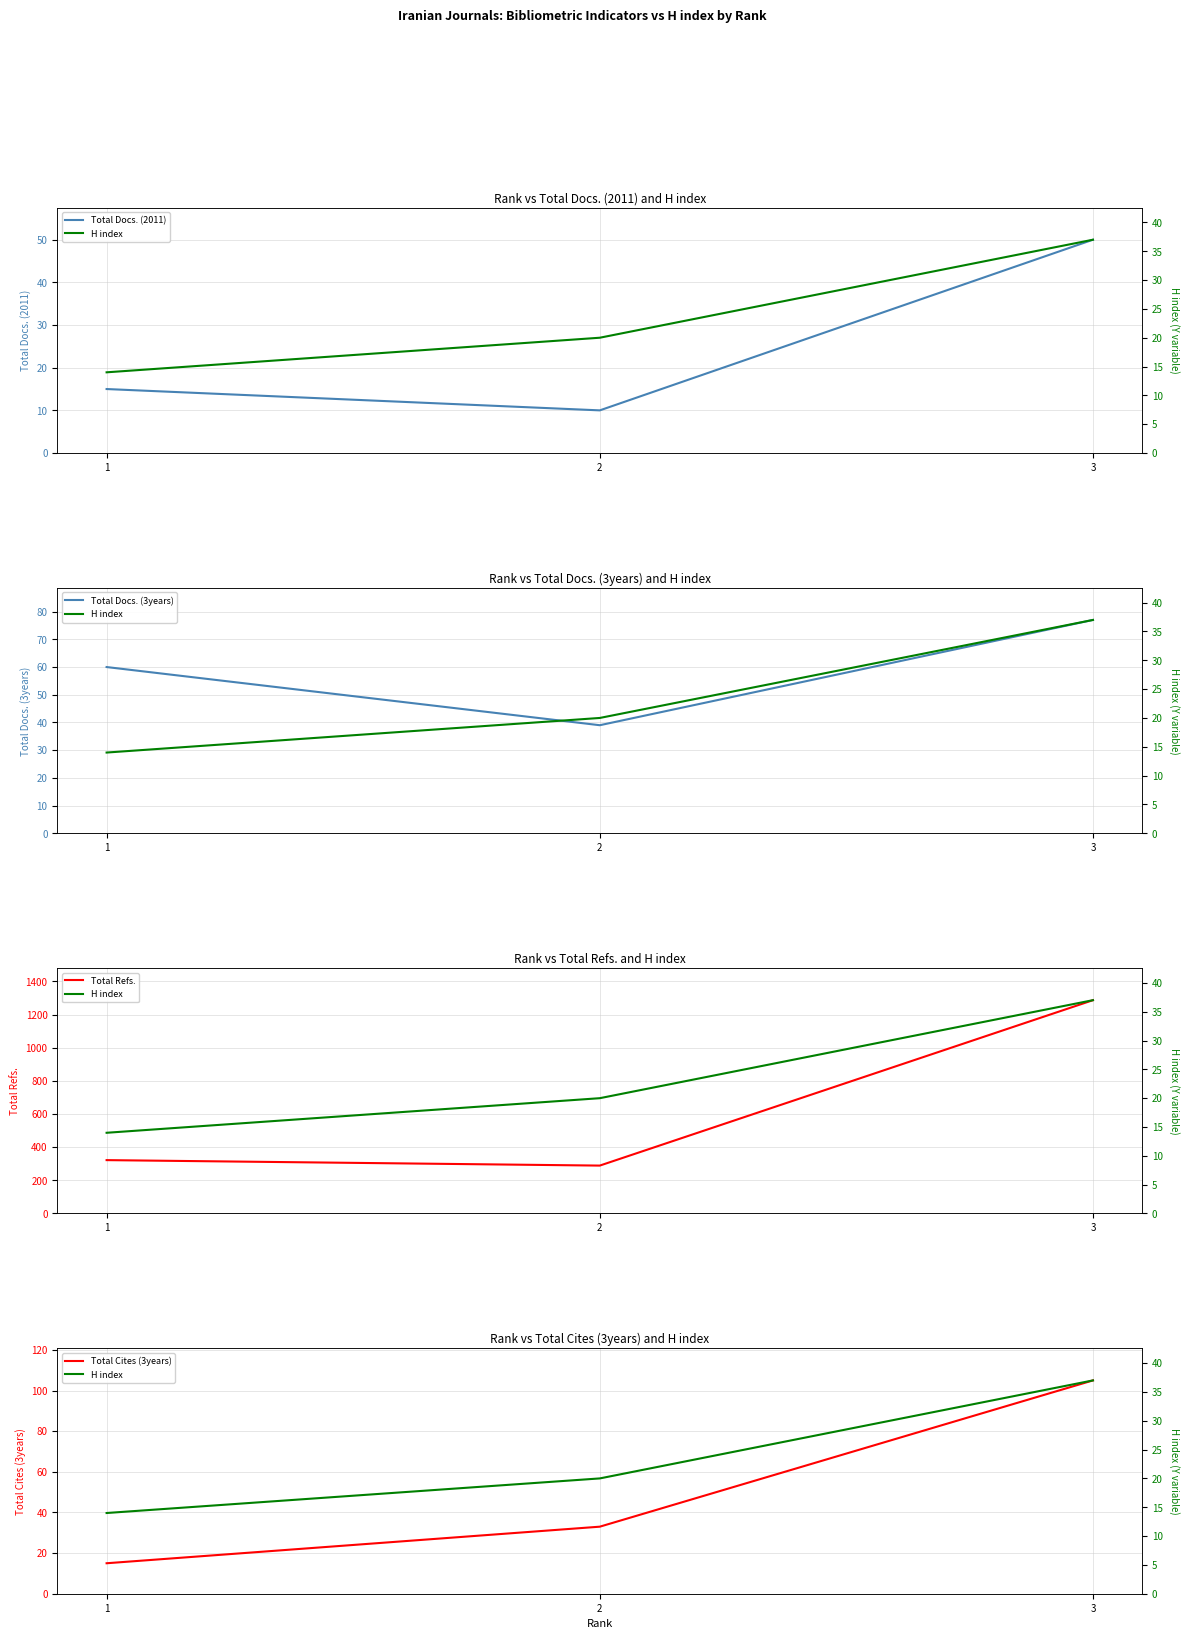

What is the total value across all series at 3?

1556